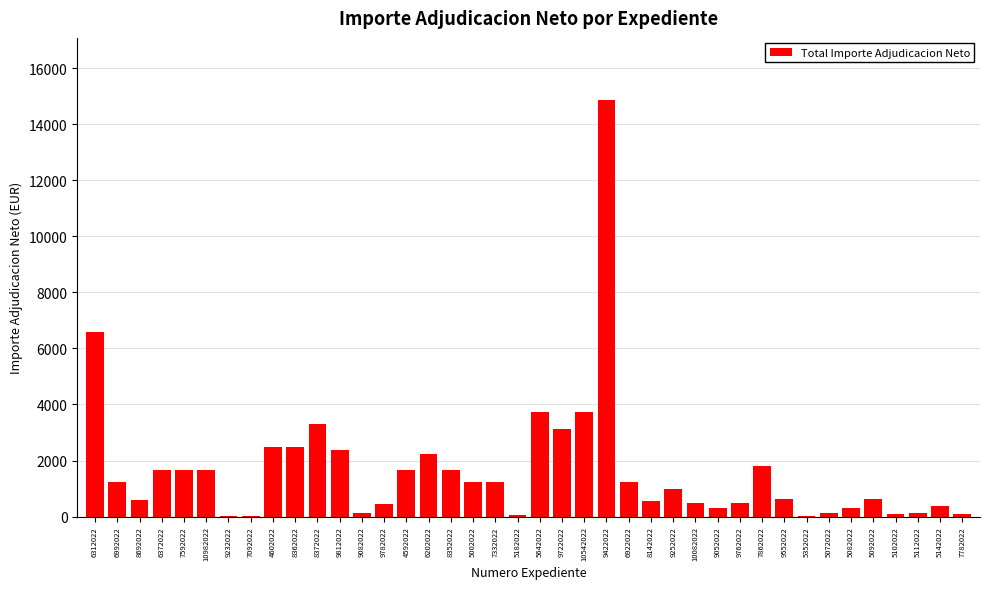

Is it true that the value at 6372022 is 879.7?

False